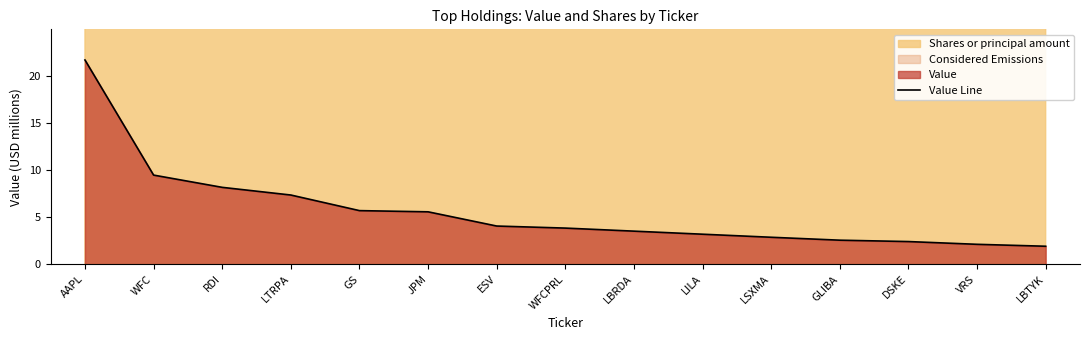

What is the average value?

5.6